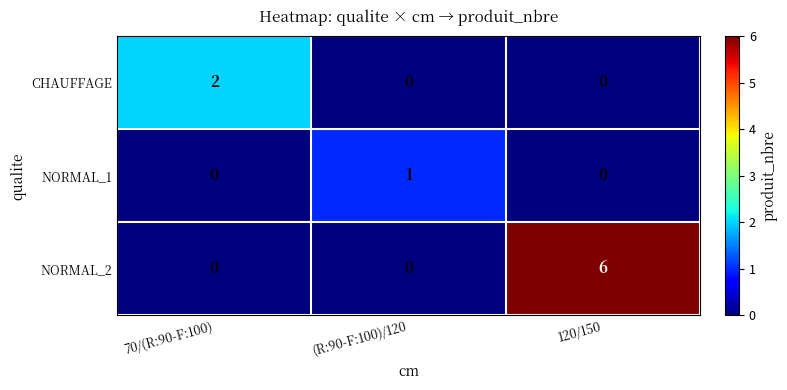

At which category is the sum across all series the highest?

120/150